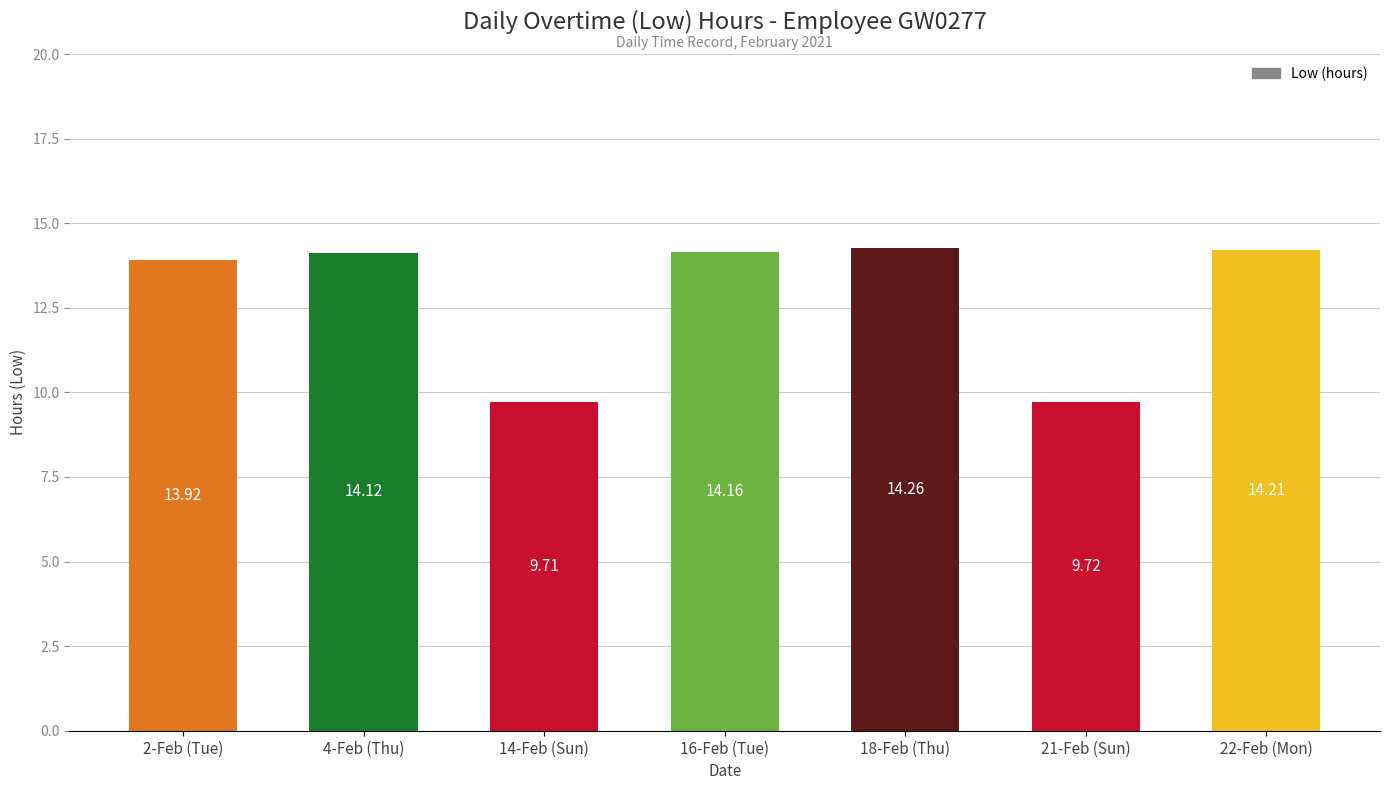

What is the change in value from 2-Feb (Tue) to 21-Feb (Sun)?

-4.2